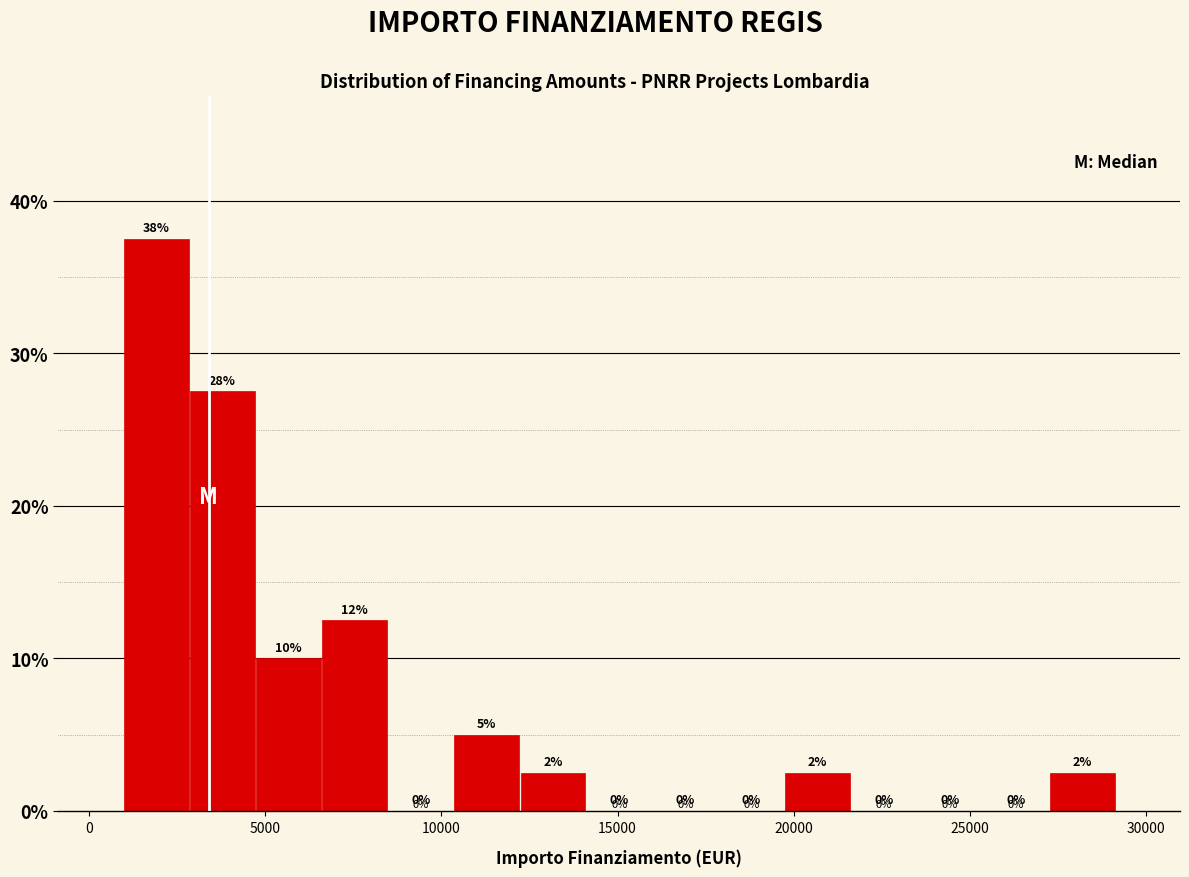

Read against the x-axis, roughly where is the centre of the tallest bar?

2000